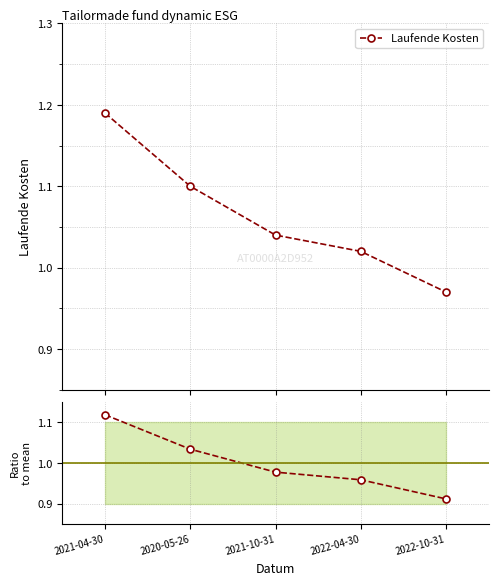

The Laufende Kosten series shows 1.6 at 2020-05-26. True or false?

False